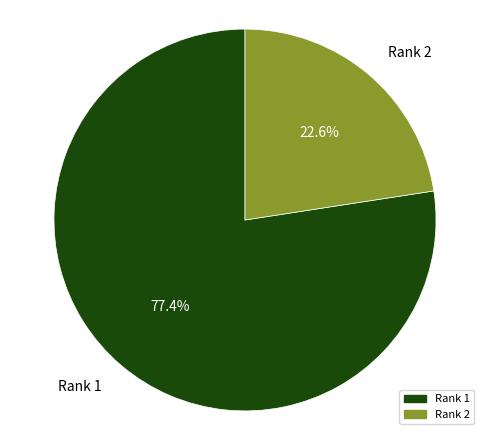

To the nearest percent, what is the combined percentage of Rank 1 and Rank 2?

100%